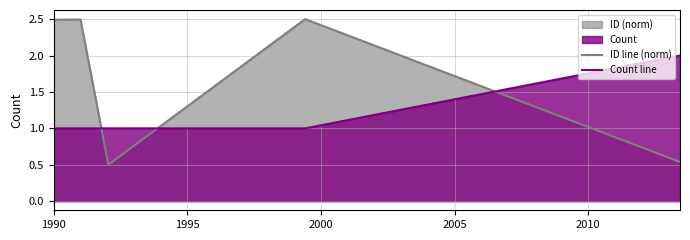

What is the difference between the maximum and minimum values in the Count line series?

1.0